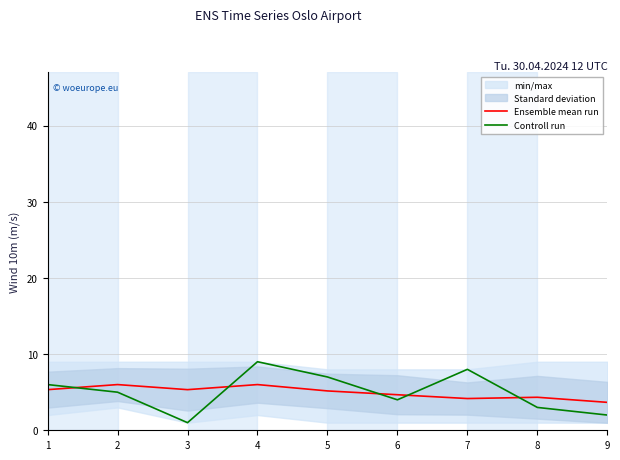

What is the difference between the maximum and minimum values in the Controll run series?

8.0